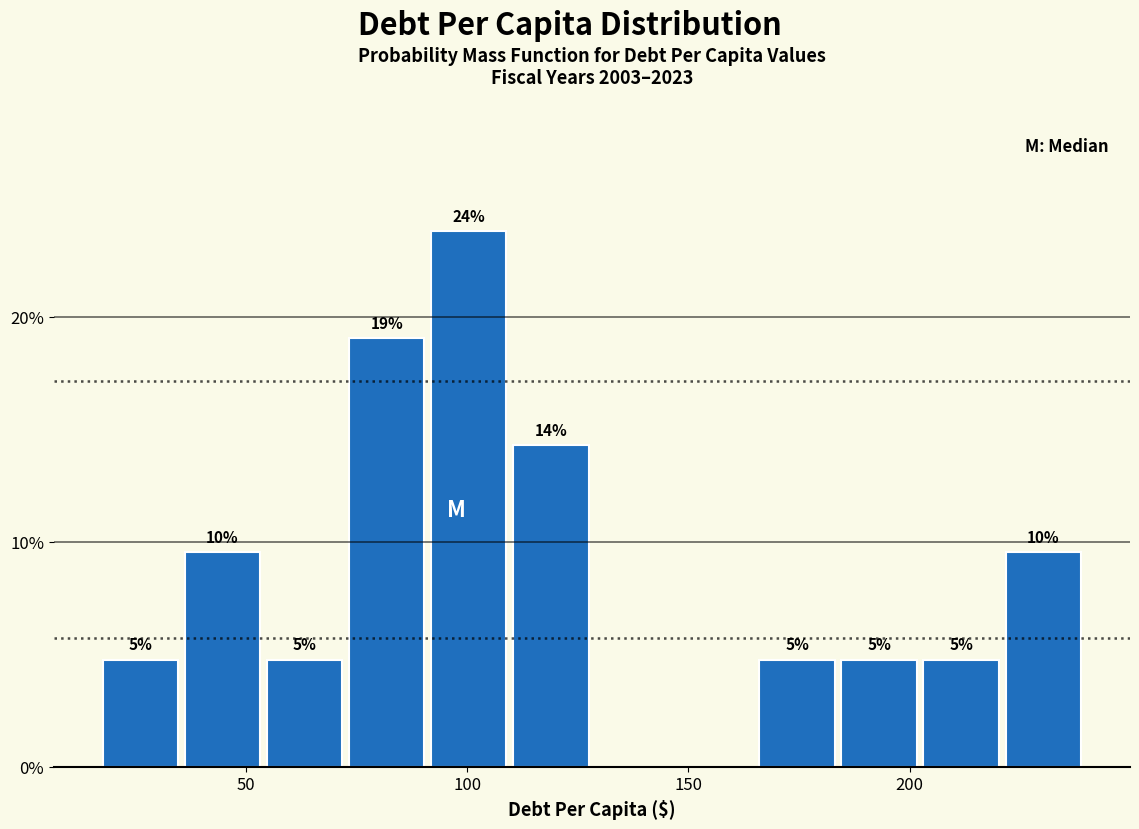

Read against the x-axis, roughly where is the centre of the tallest bar?

100